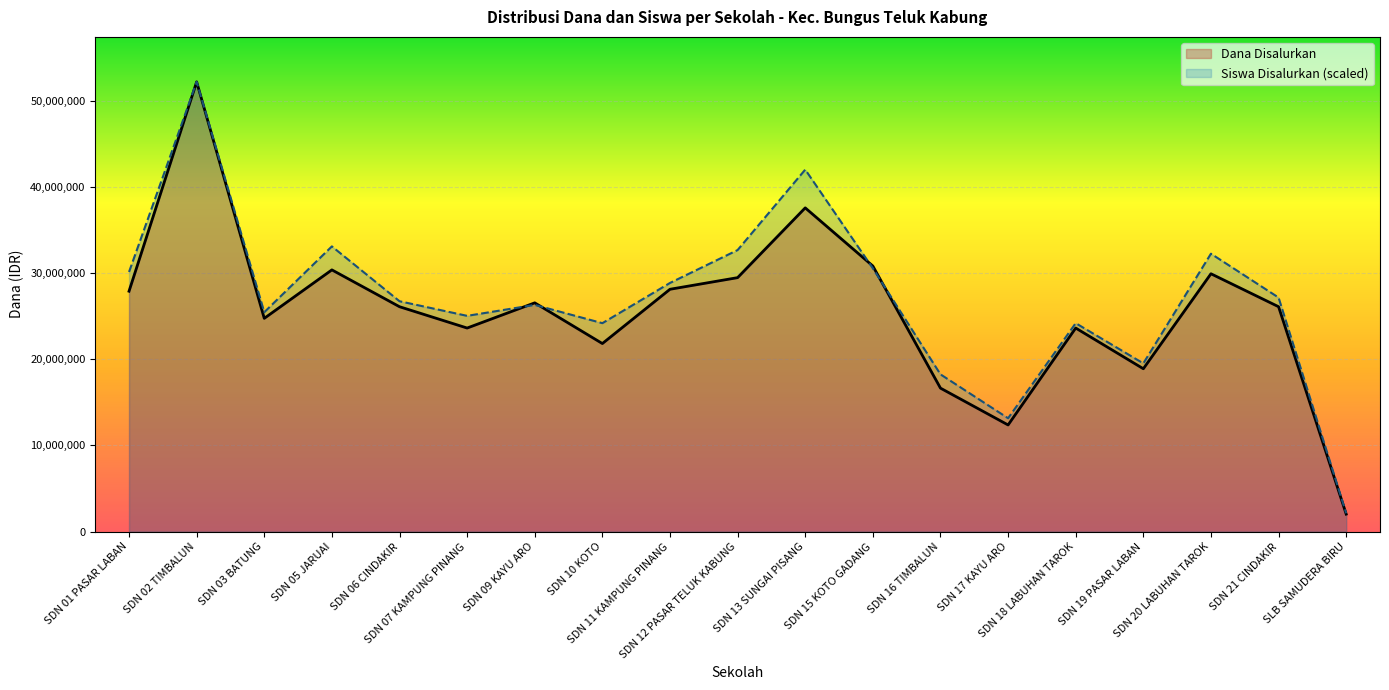

List the series in order of their overall mean, highest first.

Siswa Disalurkan (scaled), Dana Disalurkan